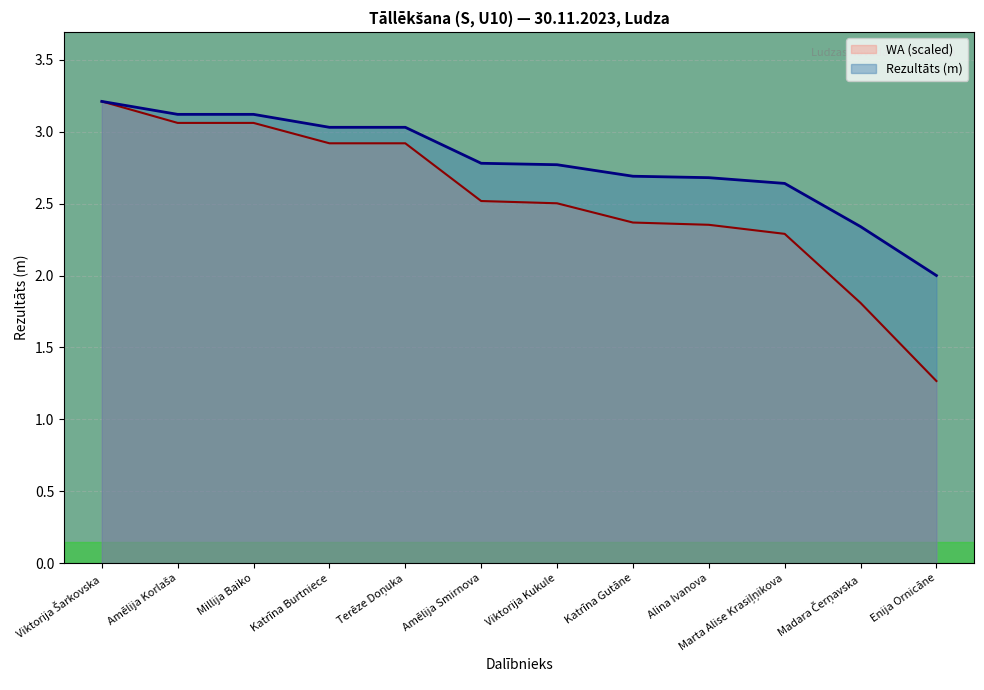

Count the number of data series in this chart.

2